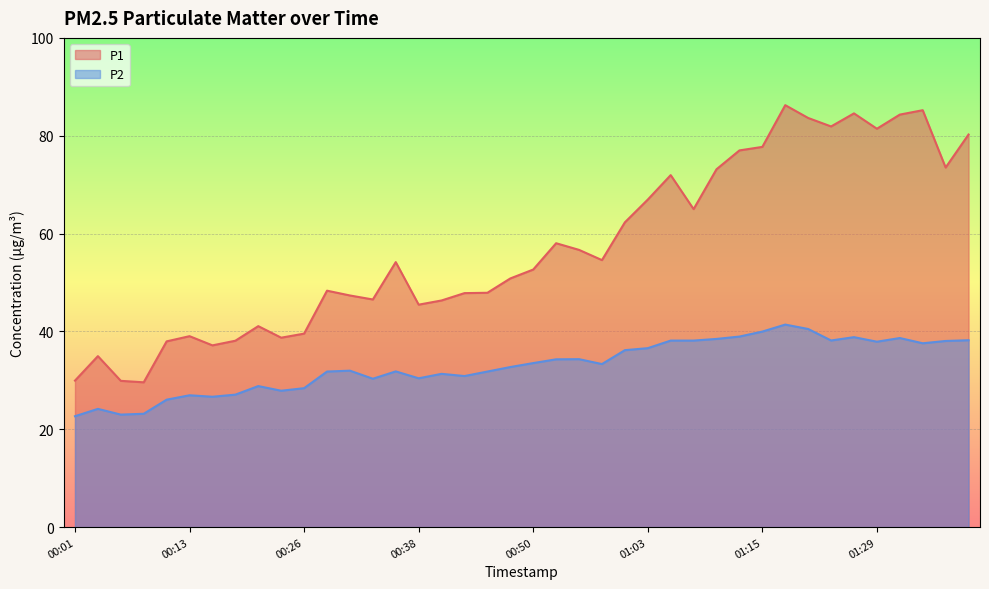

What is the label of the 17th point from the left?

00:40